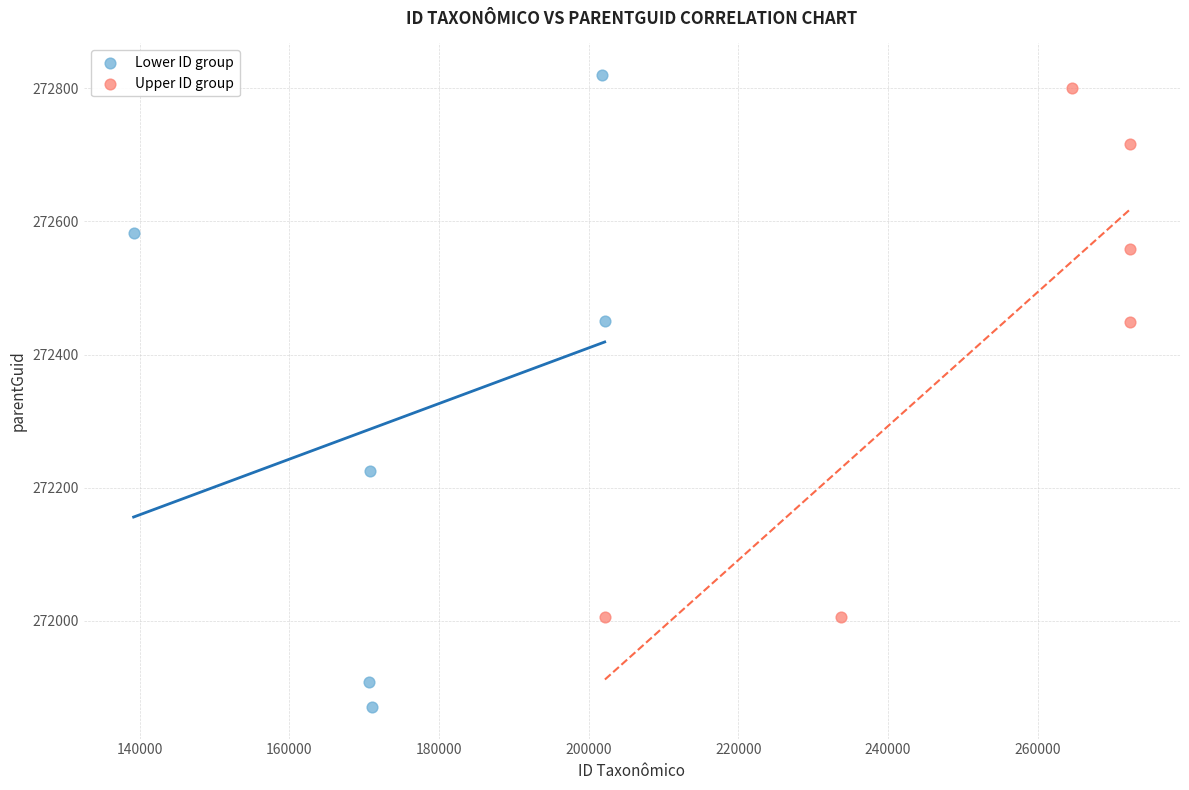

Which series has the widest spread of Y values?

Lower ID group